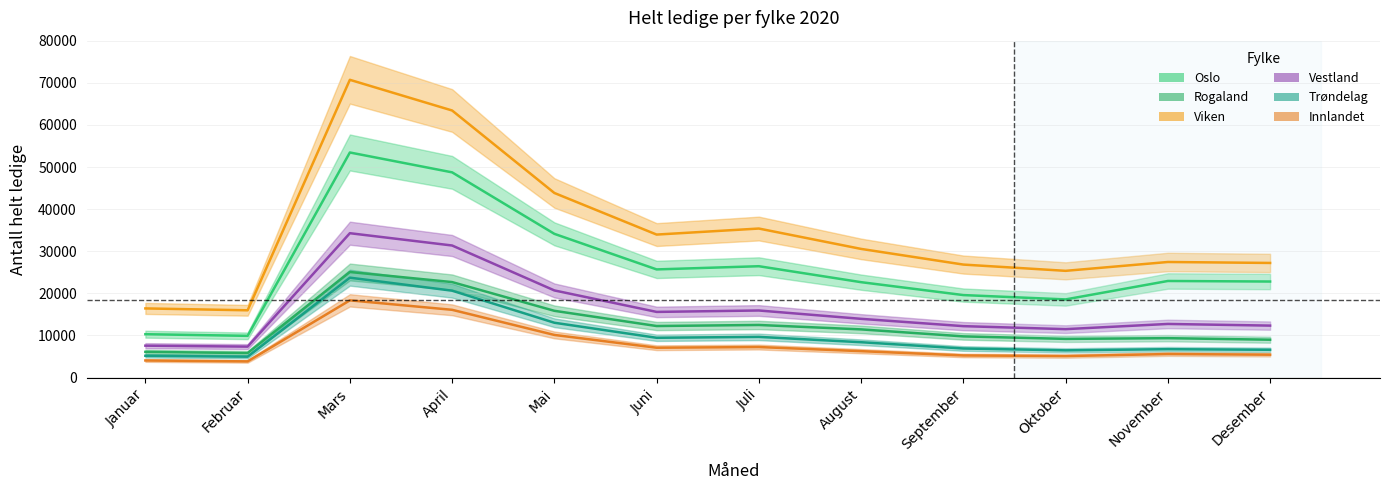

Which category has the lowest value in the Innlandet series?

Februar